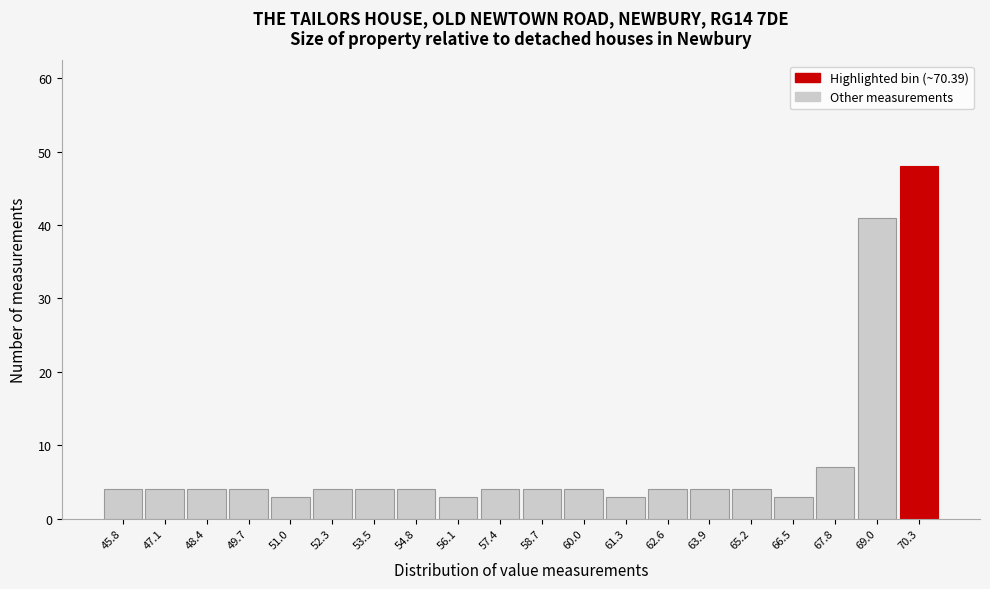

Reading left to right, list all the values displayed in this chart.

45.8=4	47.1=4	48.4=4	49.7=4	51.0=3	52.3=4	53.5=4	54.8=4	56.1=3	57.4=4	58.7=4	60.0=4	61.3=3	62.6=4	63.9=4	65.2=4	66.5=3	67.8=7	69.0=41	70.3=48